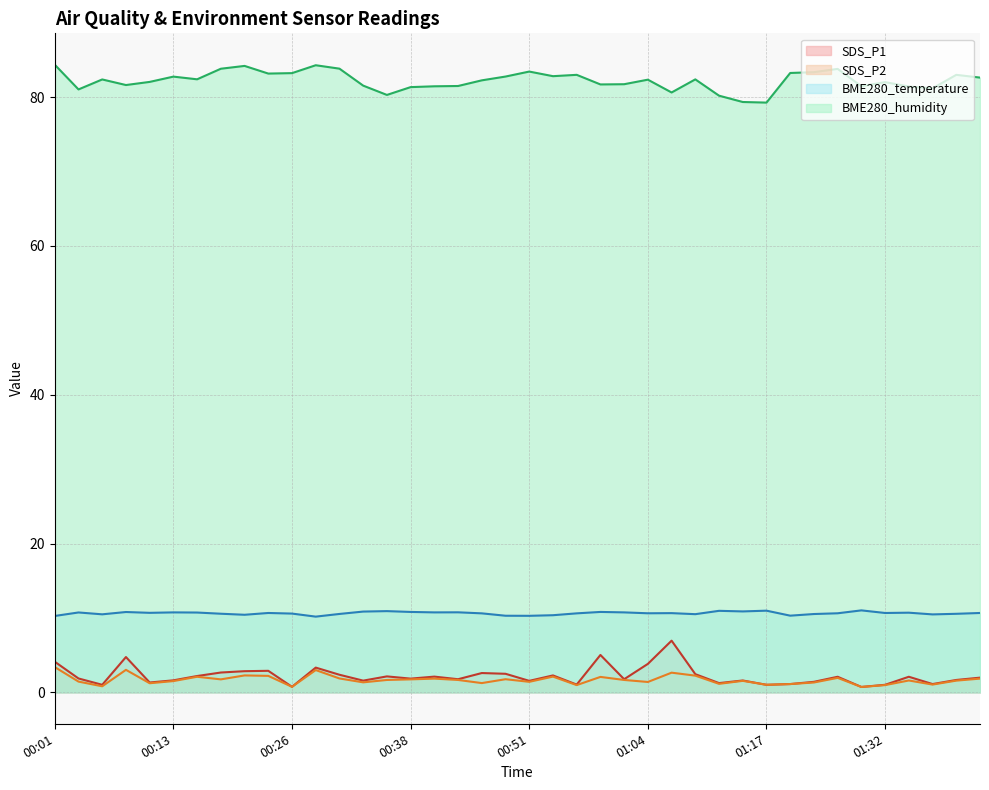

At how many categories does at least one series exceed 34?

40